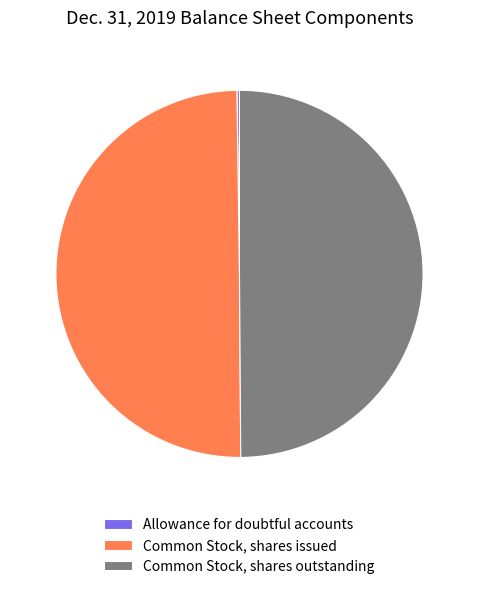

Is it true that Common Stock, shares issued is 50% of the pie?

True